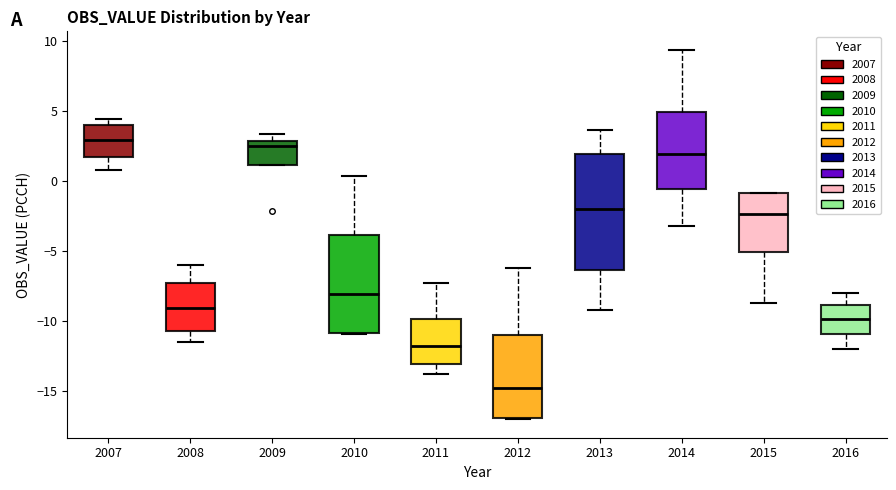

Reading left to right, read every box against the y-axis: the position of its median line, the range the box covers, and the ends of its whiskers. The values are not printed on the chart, so give them approximately, as read against the axis.

2007: median 3.0, box 1.5 to 4.0, whiskers 0.5 to 4.5
2008: median -9.0, box -11.0 to -7.5, whiskers -11.5 to -6.0
2009: median 2.5, box 1.0 to 3.0, whiskers 1.0 to 3.5
2010: median -8.0, box -11.0 to -4.0, whiskers -11.0 to 0.5
2011: median -12.0, box -13.0 to -10.0, whiskers -14.0 to -7.5
2012: median -15.0, box -17.0 to -11.0, whiskers -17.0 to -6.0
2013: median -2.0, box -6.5 to 2.0, whiskers -9.5 to 3.5
2014: median 2.0, box -0.5 to 5.0, whiskers -3.0 to 9.5
2015: median -2.5, box -5.0 to -1.0, whiskers -8.5 to -1.0
2016: median -10.0, box -11.0 to -9.0, whiskers -12.0 to -8.0